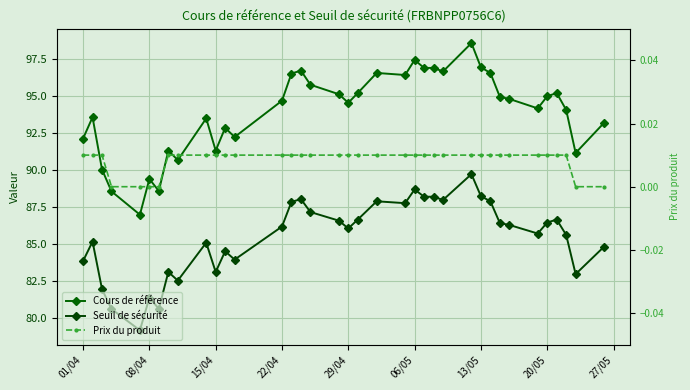

Count the Prix du produit values in the range 0 to 1.

37